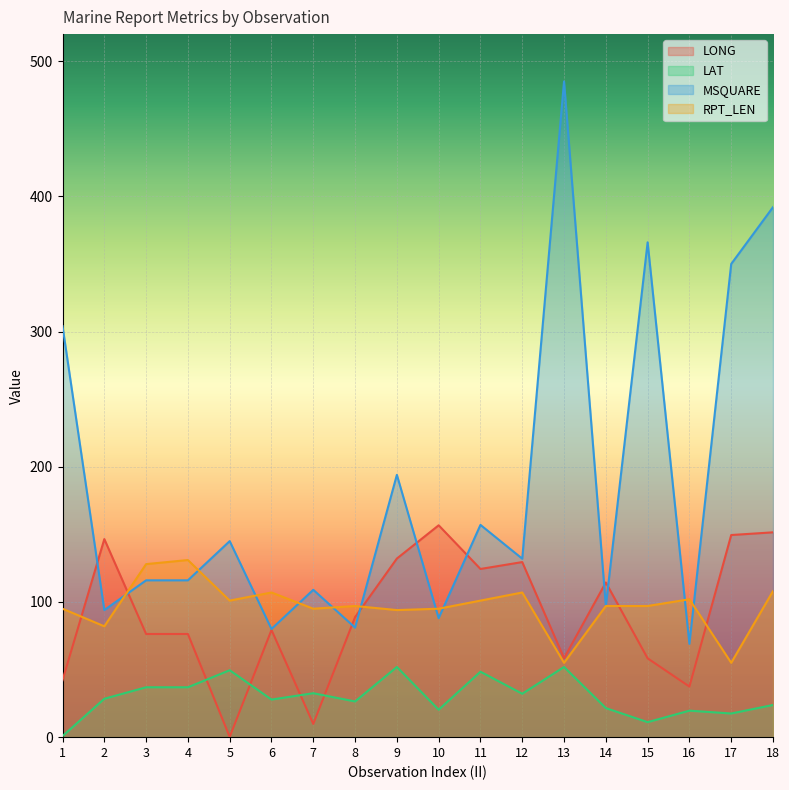

What is the approximate value of MSQUARE at 14?

97.0